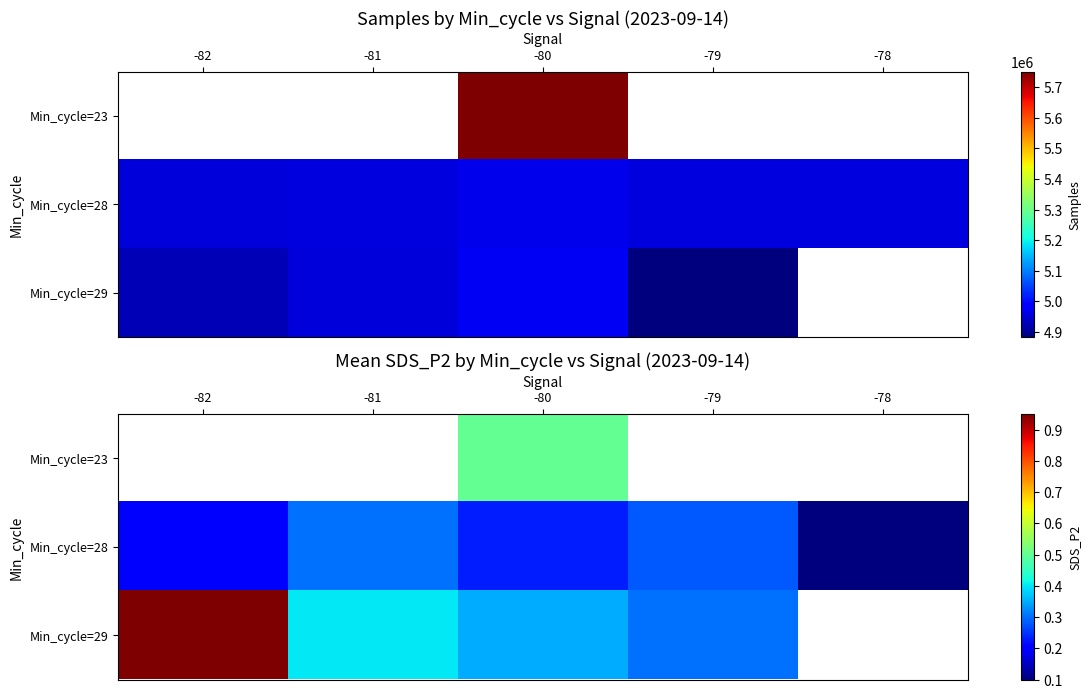

True or false: Min_cycle=23 has a value of 0.3 at -80.

False